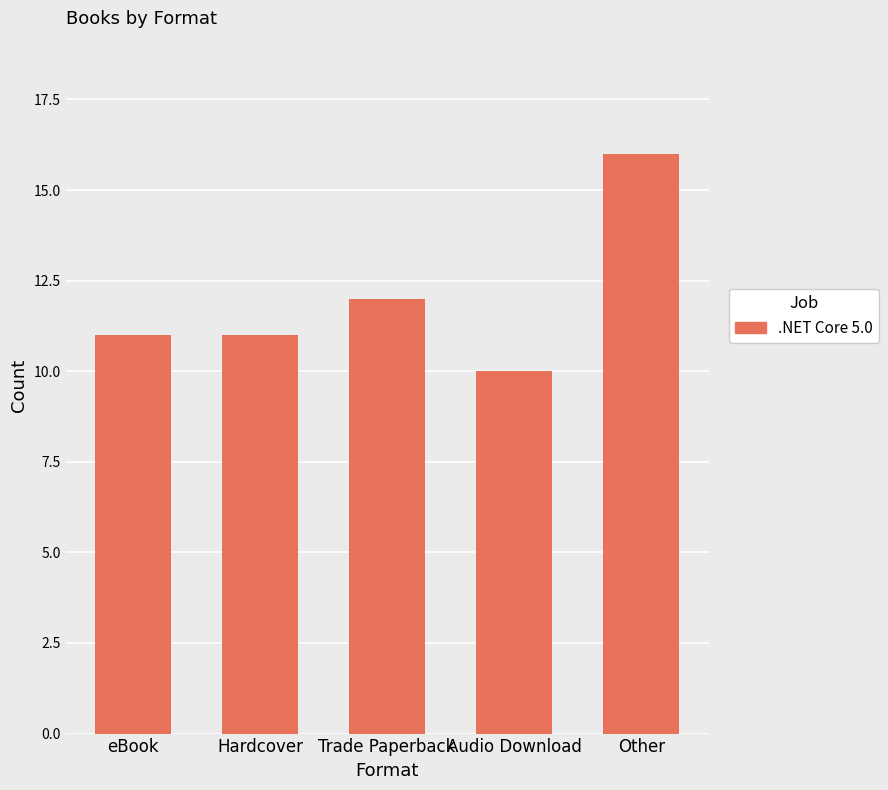

Approximately how many times larger is the value at Other compared to Hardcover?

1.5